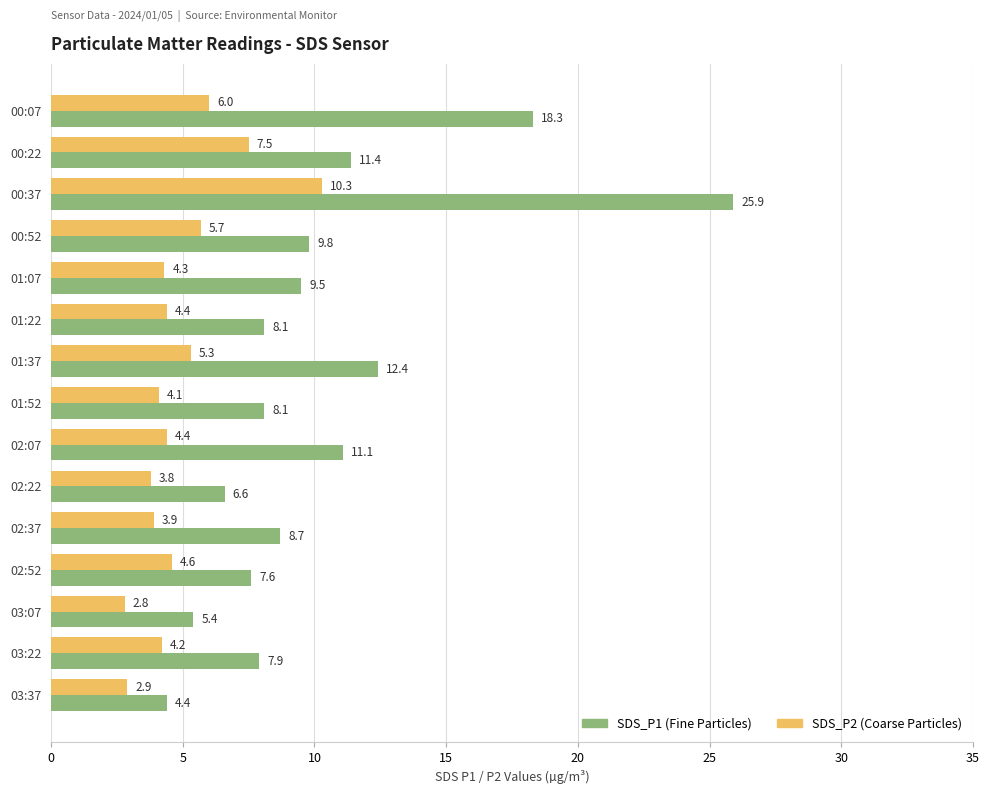

What is the spread (max minus min) of values at 01:07?

5.2